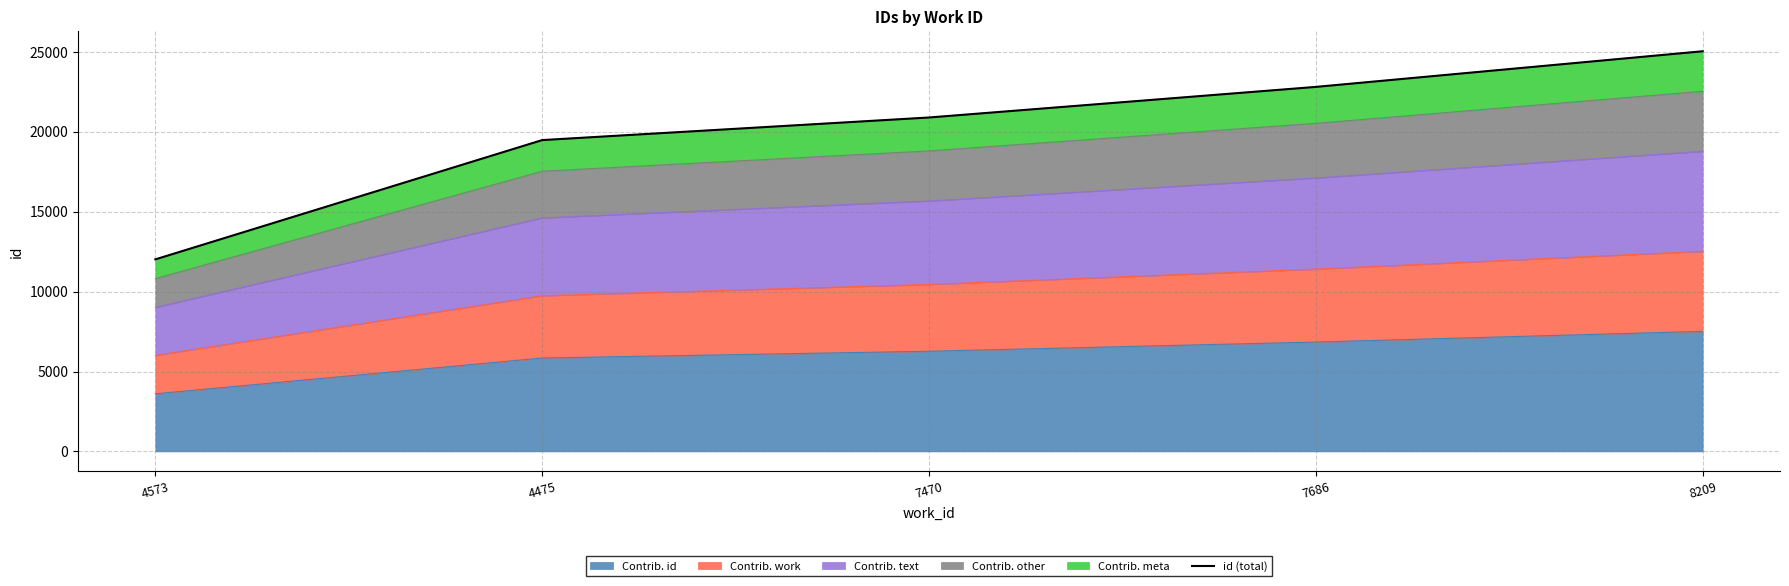

Count the values in the range 19484 to 22813.

3